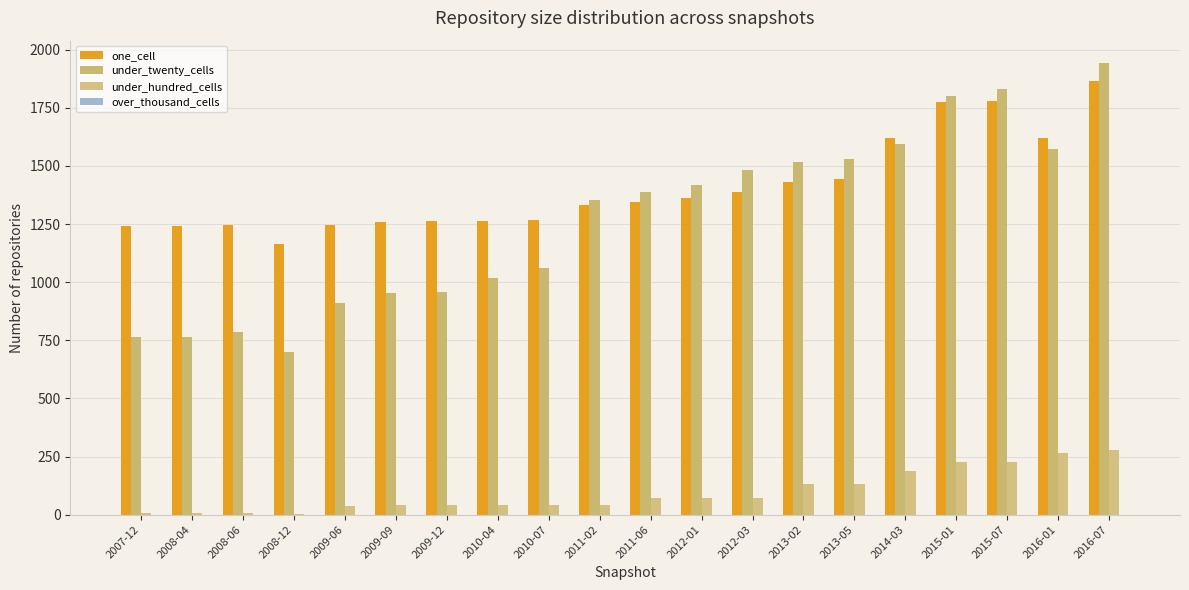

Are the bars grouped side by side (vs. stacked)?

Yes